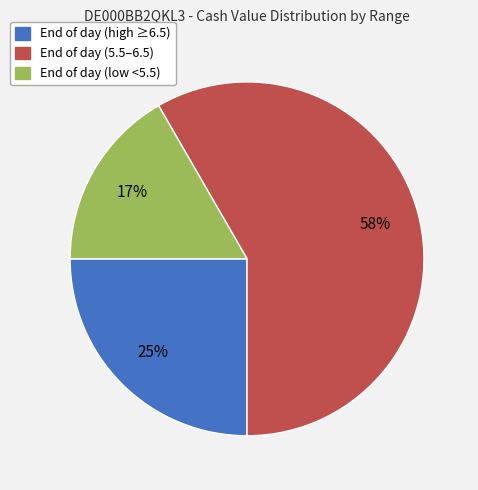

True or false: End of day (5.5–6.5) accounts for 58% of the total.

True